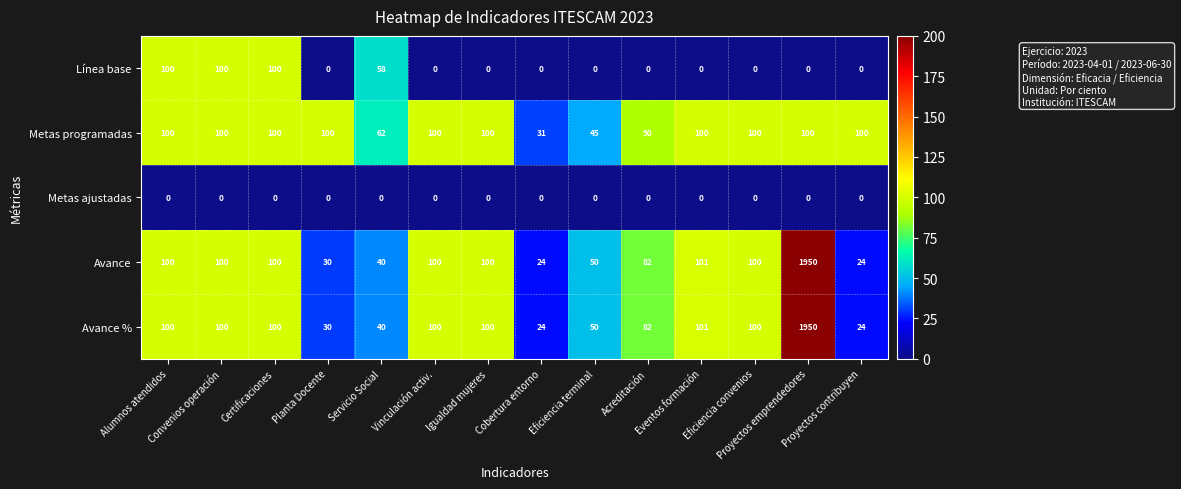

What is the average value of the Metas programadas series?

88